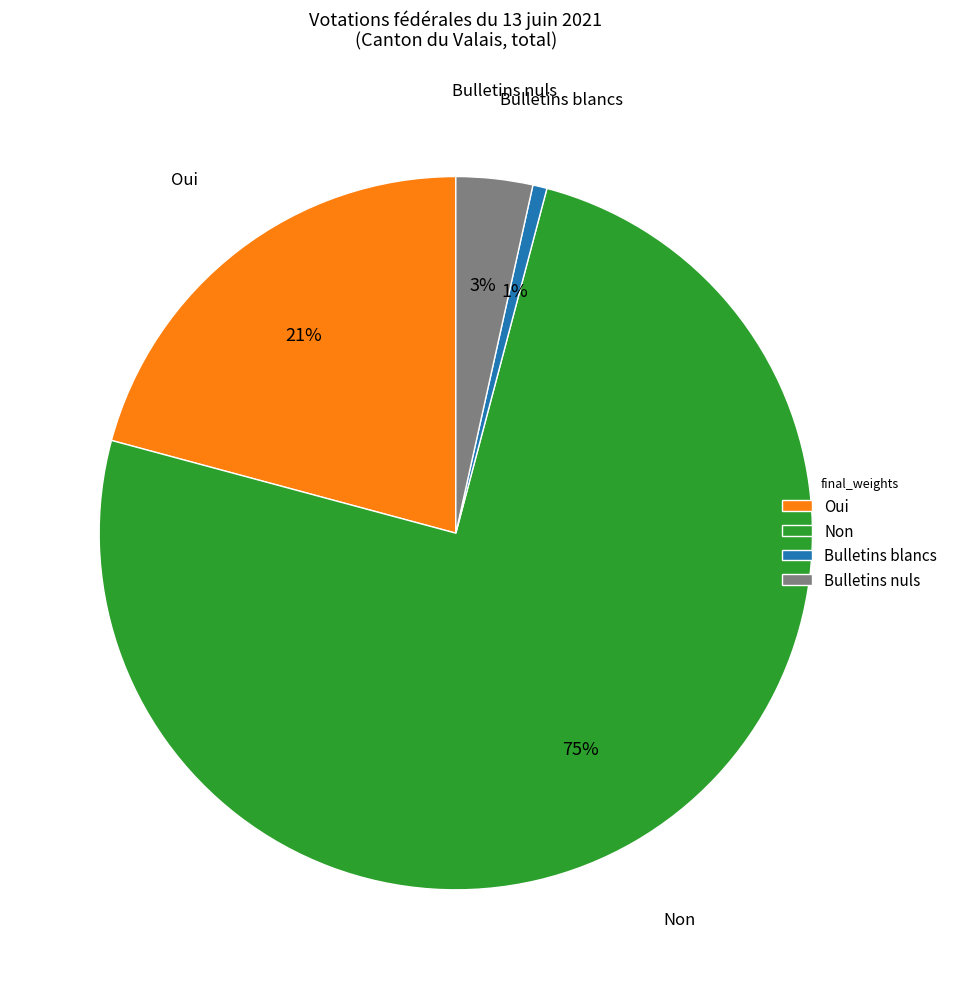

Does any single category account for the majority?

Yes